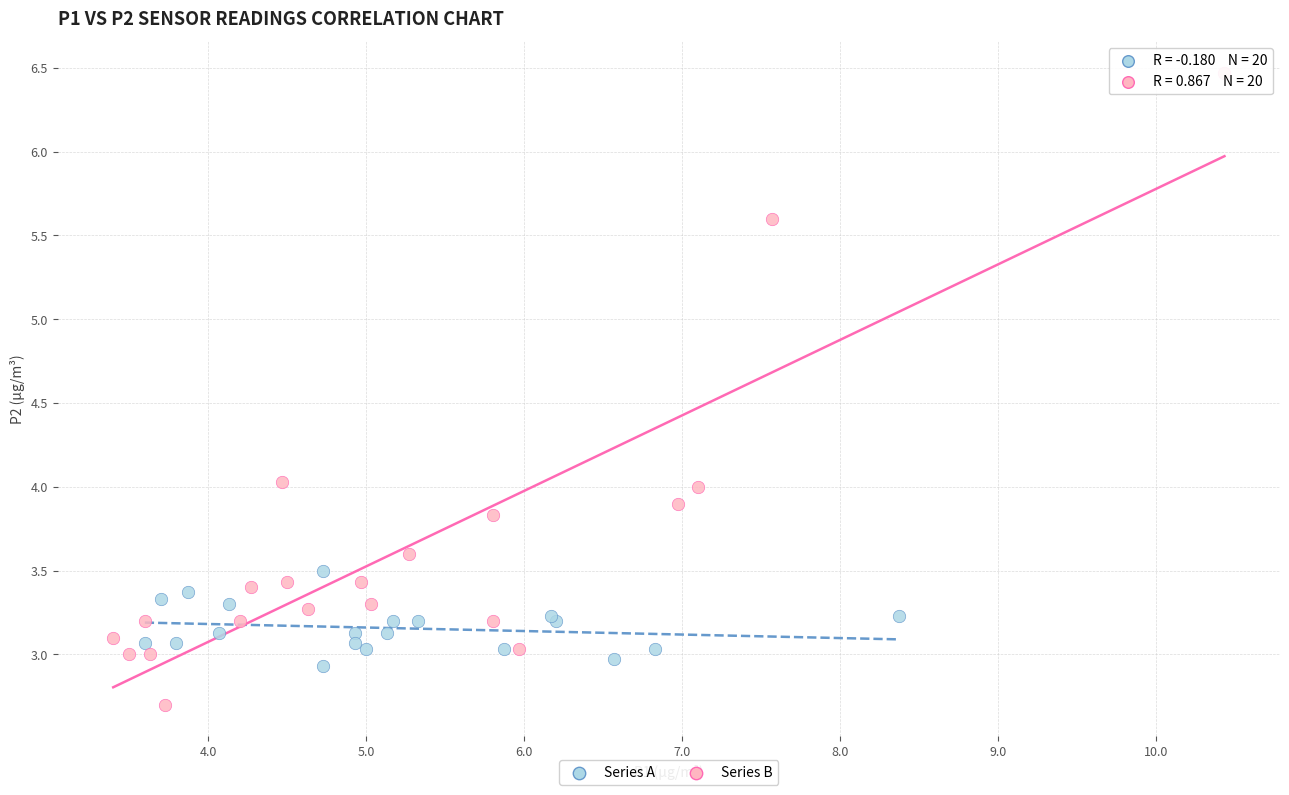

Which series contains the highest Y value?

Series B